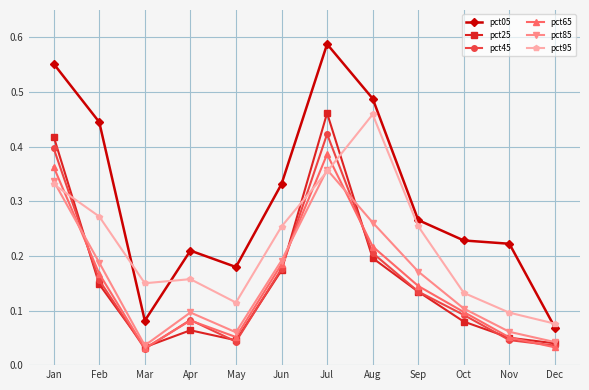

In pct05, how many points are higher than both neighbors (excluding endpoints)?

2